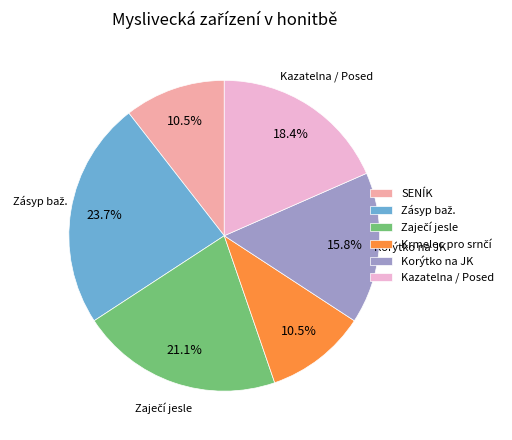

What percentage do SENÍK and Korýtko na JK together represent?

26.3%